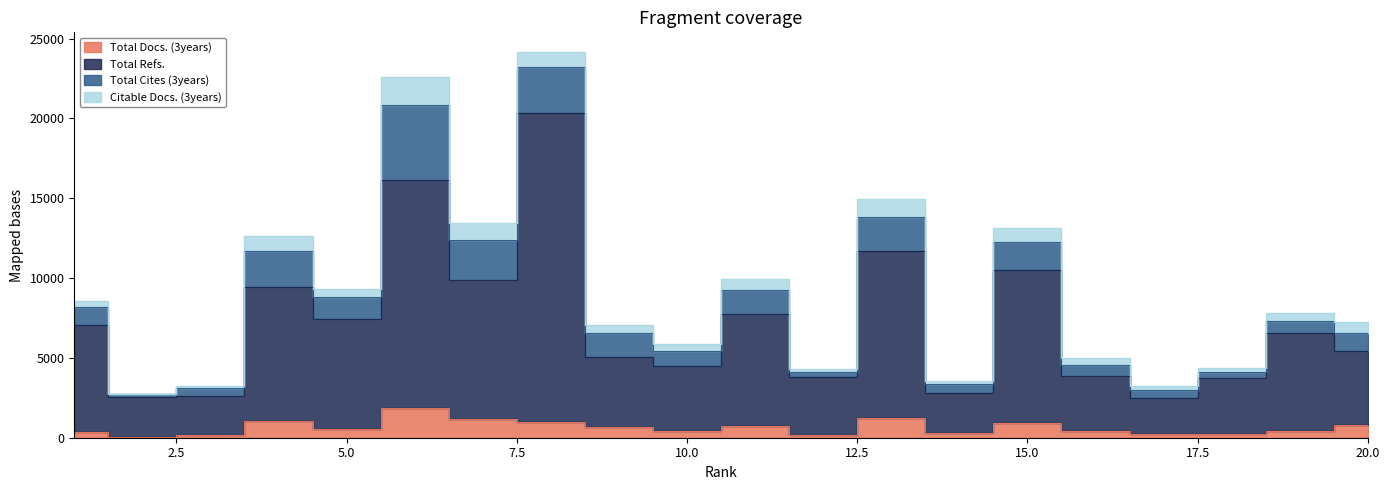

What is the approximate value of Total Docs. (3years) at 20?

804